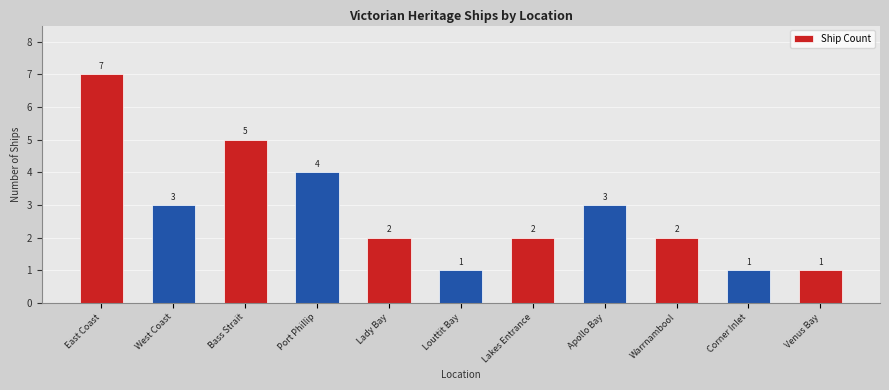

At which label does the data first exceed 2?

East Coast